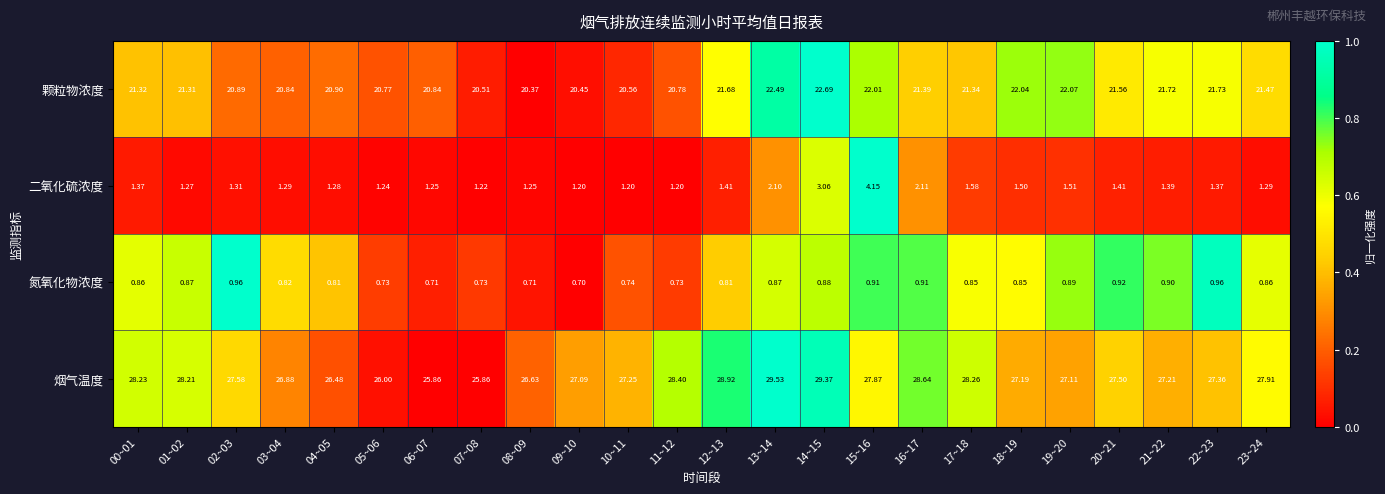

At 19~20, list the series in order from largest to smallest.

烟气温度, 颗粒物浓度, 二氧化硫浓度, 氮氧化物浓度